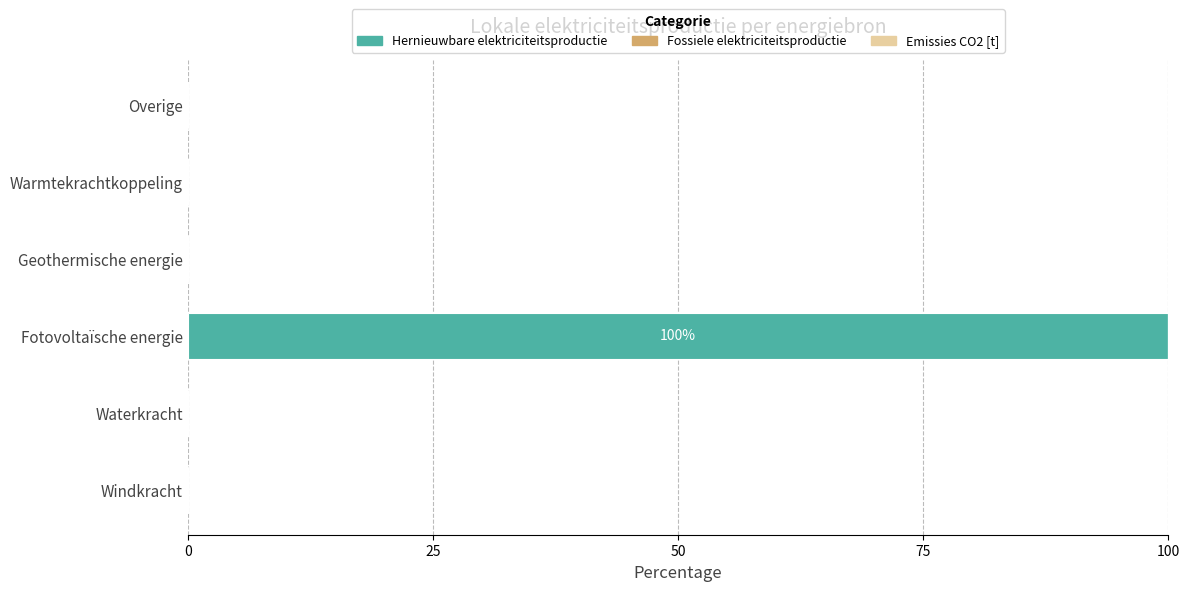

True or false: the data shows -67 at Warmtekrachtkoppeling.

False